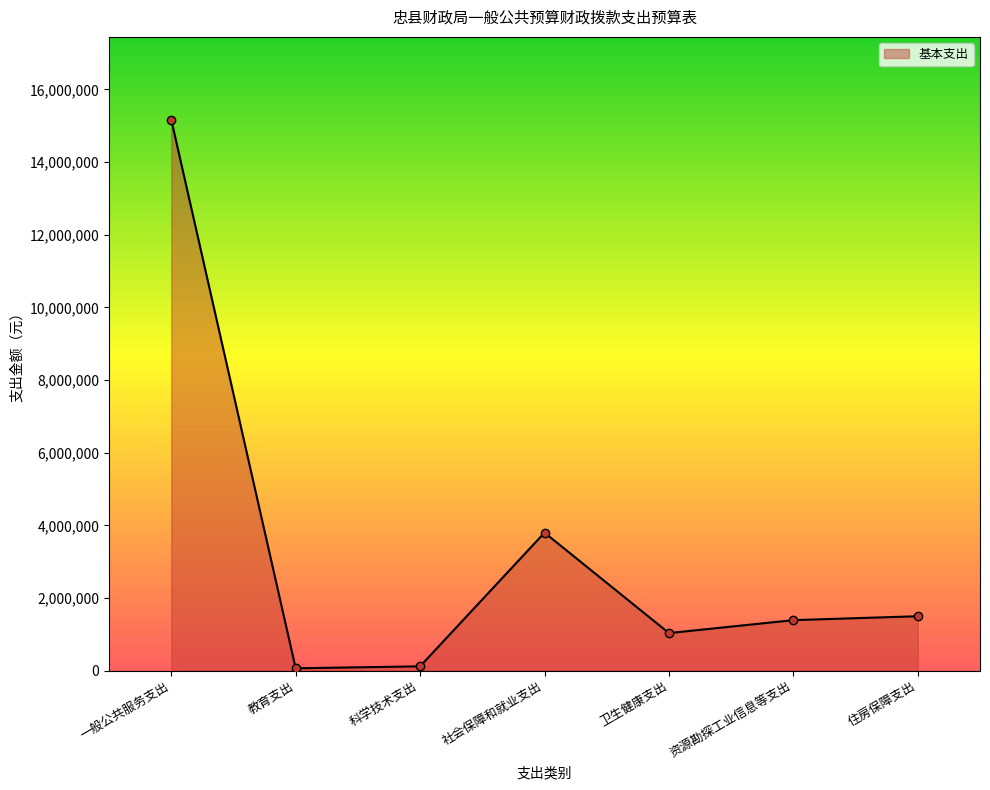

What is the label of the 3rd point from the left?

科学技术支出